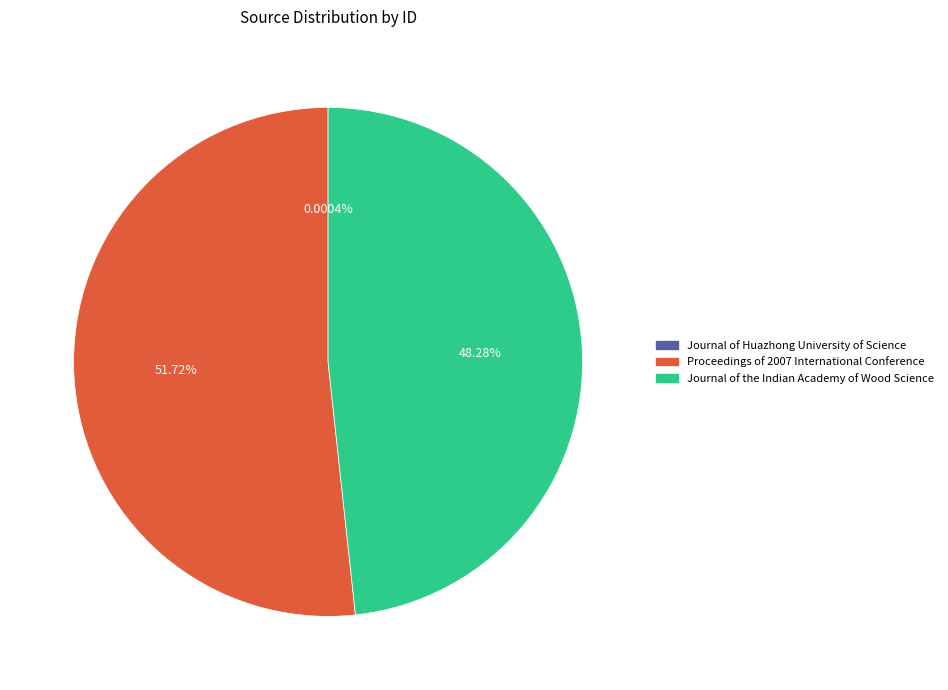

Does any single category account for the majority?

Yes